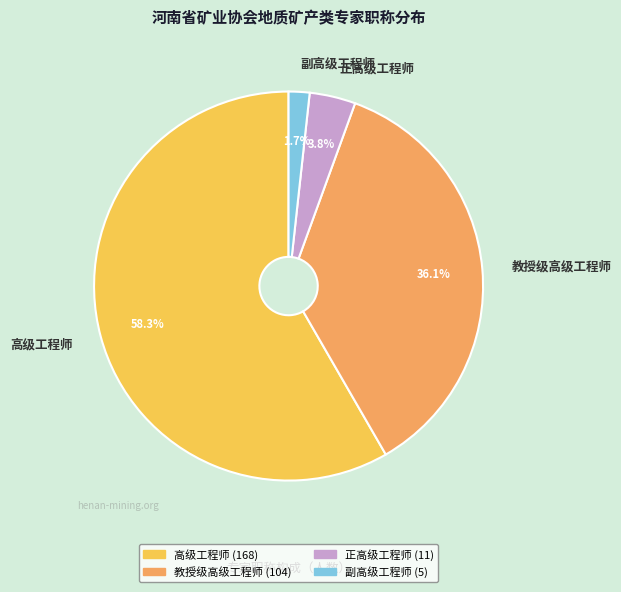

What percentage is NOT represented by 正高级工程师?

96.2%